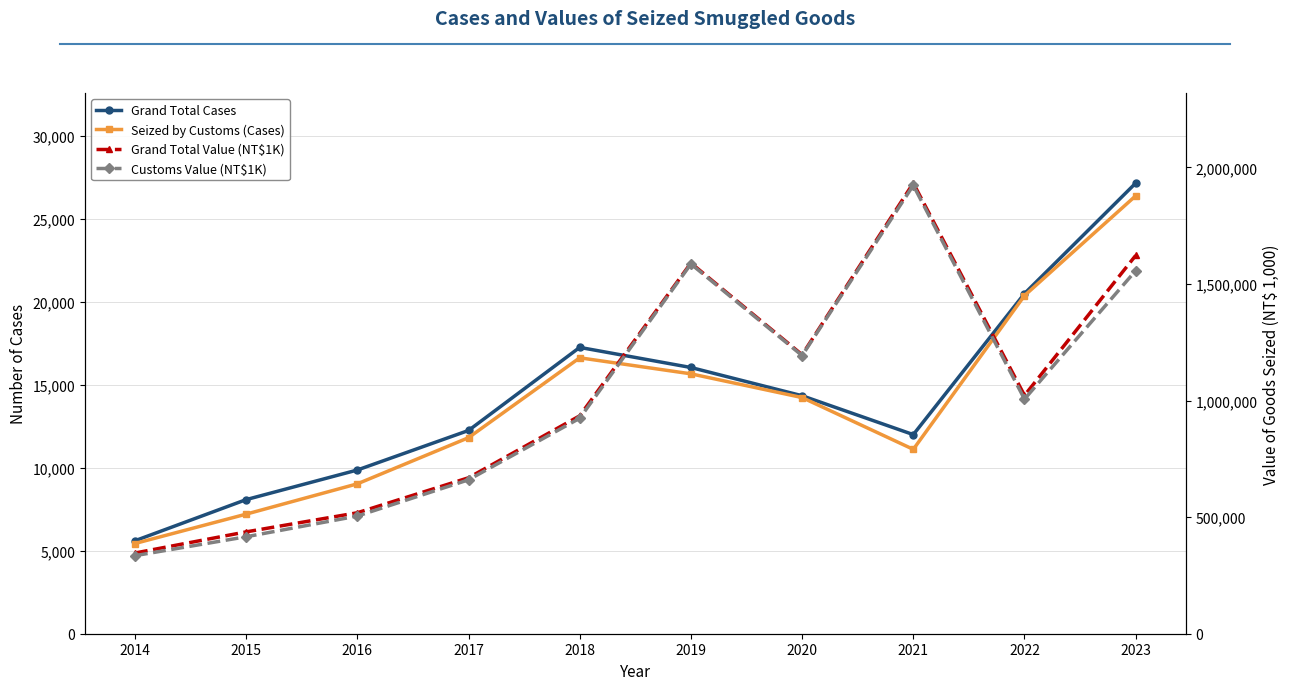

What is the difference between the highest and lowest values at 2022?

1001558